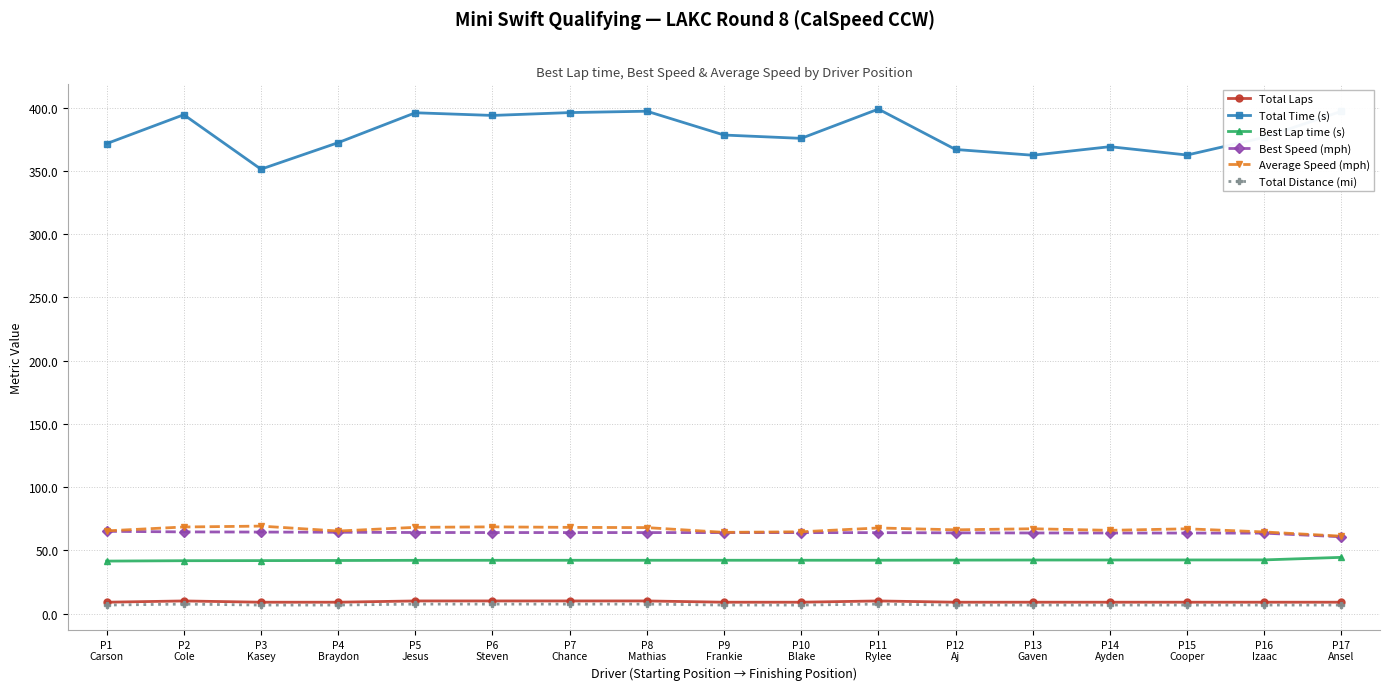

What is the maximum value shown in the chart?

398.8